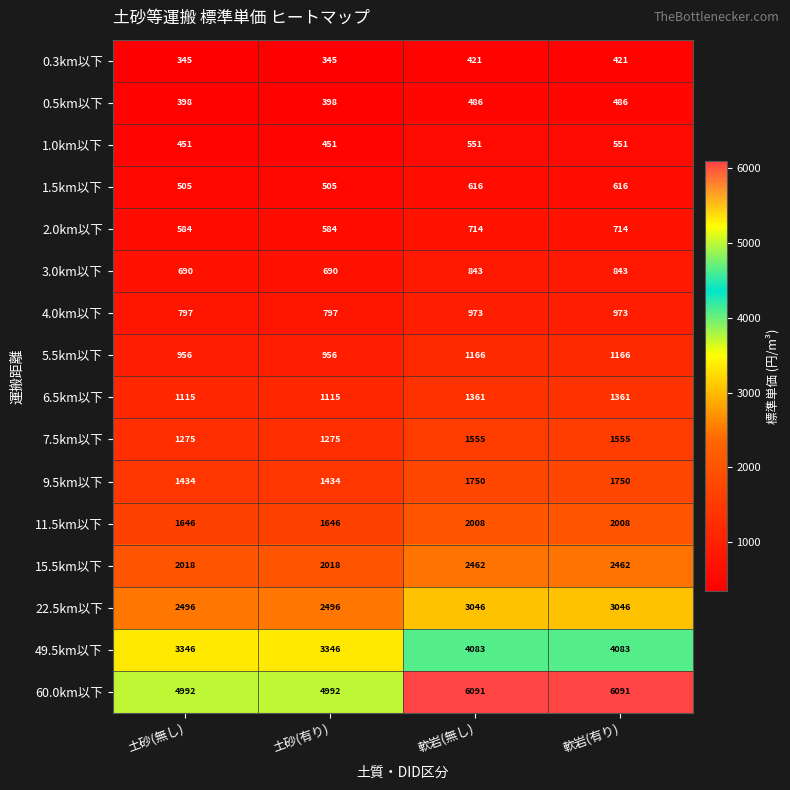

Read the 0.5km以下 value at 軟岩(有り).

486